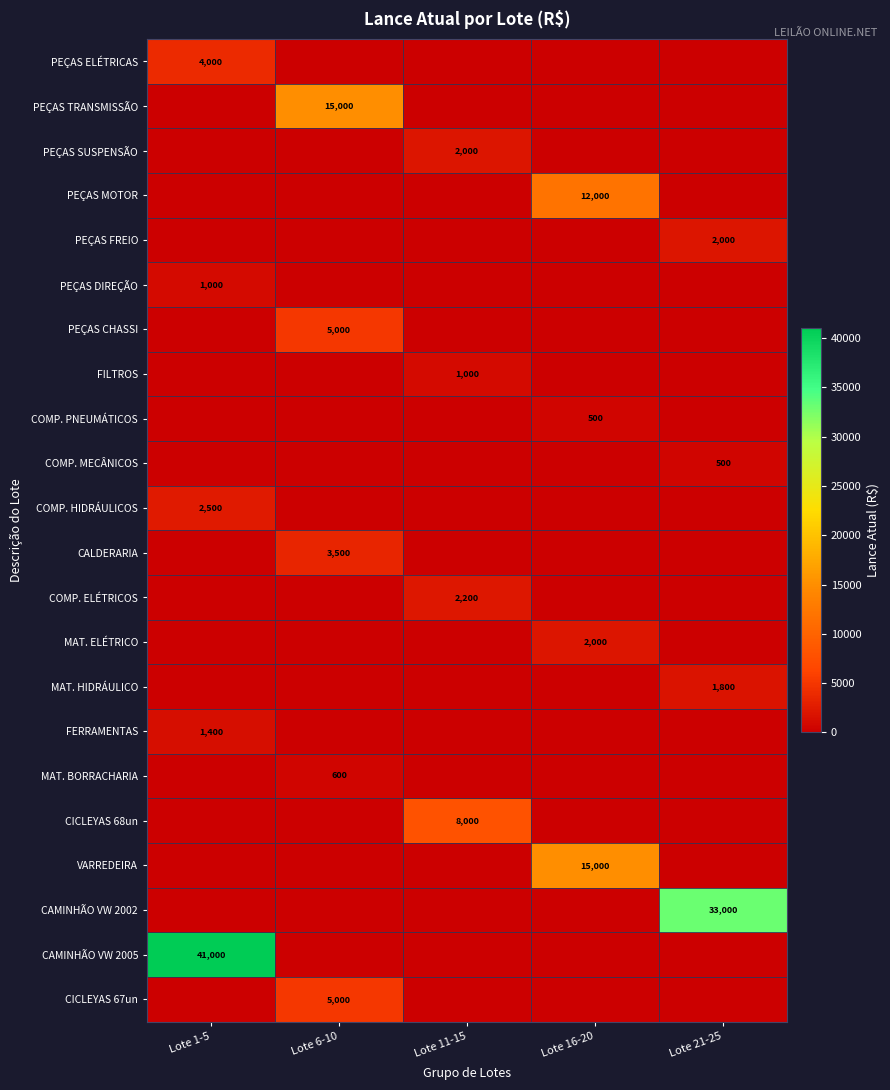

Is it true that PEÇAS CHASSI equals 5000 at Lote 6-10?

True